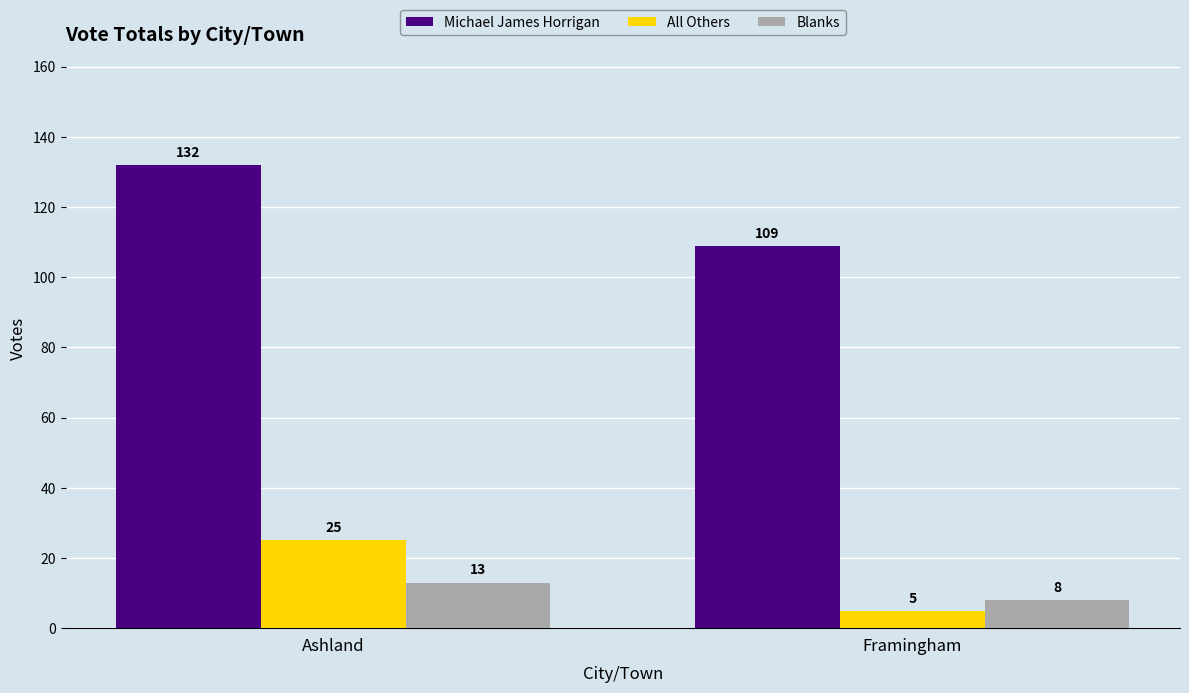

What is the sum of the All Others values at Framingham and Ashland?

30